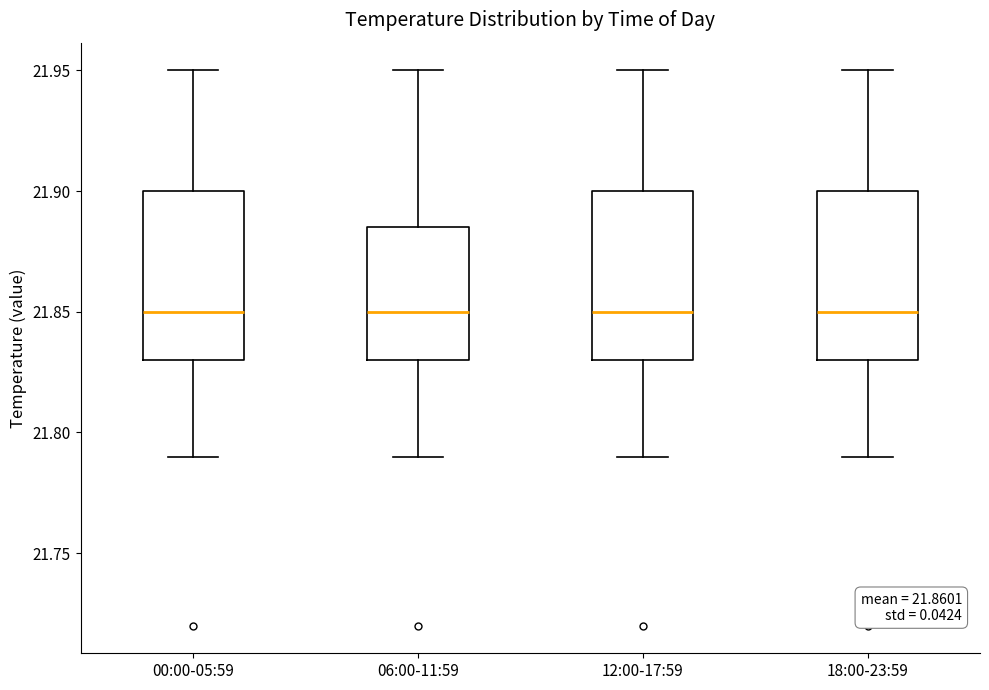

Reading left to right, read every box against the y-axis: the position of its median line, the range the box covers, and the ends of its whiskers. The values are not printed on the chart, so give them approximately, as read against the axis.

00:00-05:59: median 21.850, box 21.830 to 21.900, whiskers 21.790 to 21.950
06:00-11:59: median 21.850, box 21.830 to 21.885, whiskers 21.790 to 21.950
12:00-17:59: median 21.850, box 21.830 to 21.900, whiskers 21.790 to 21.950
18:00-23:59: median 21.850, box 21.830 to 21.900, whiskers 21.790 to 21.950